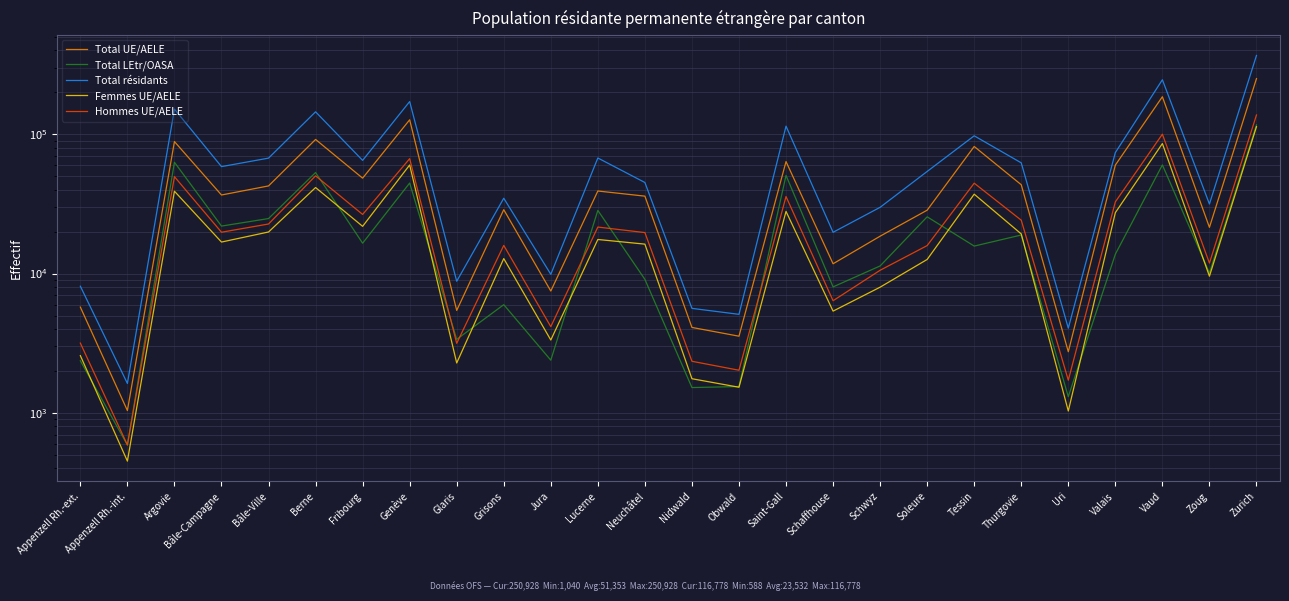

True or false: Femmes UE/AELE has a value of 37158 at Tessin.

True